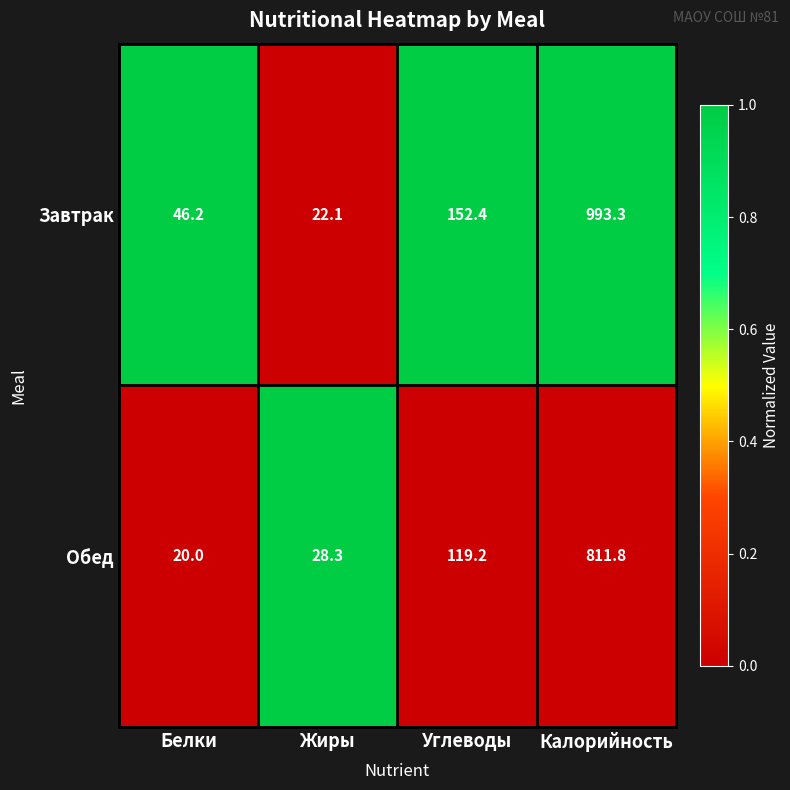

What is the lowest value of the Обед series?

20.0